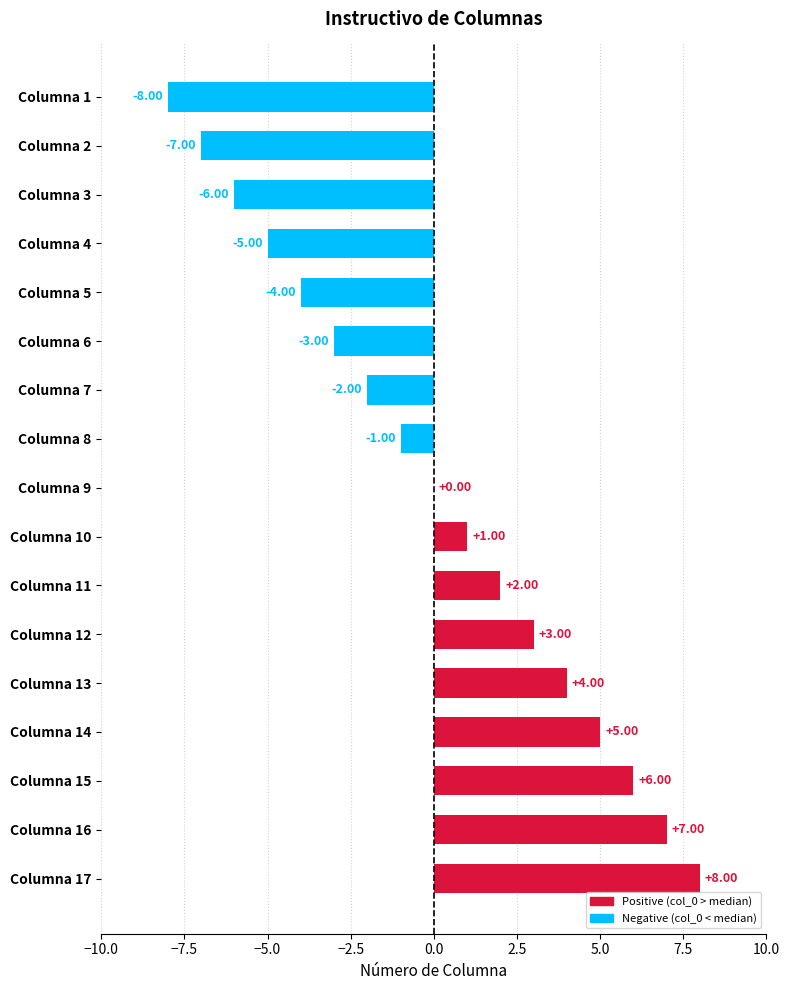

Between Columna 7 and Columna 3, which is larger?

Columna 7